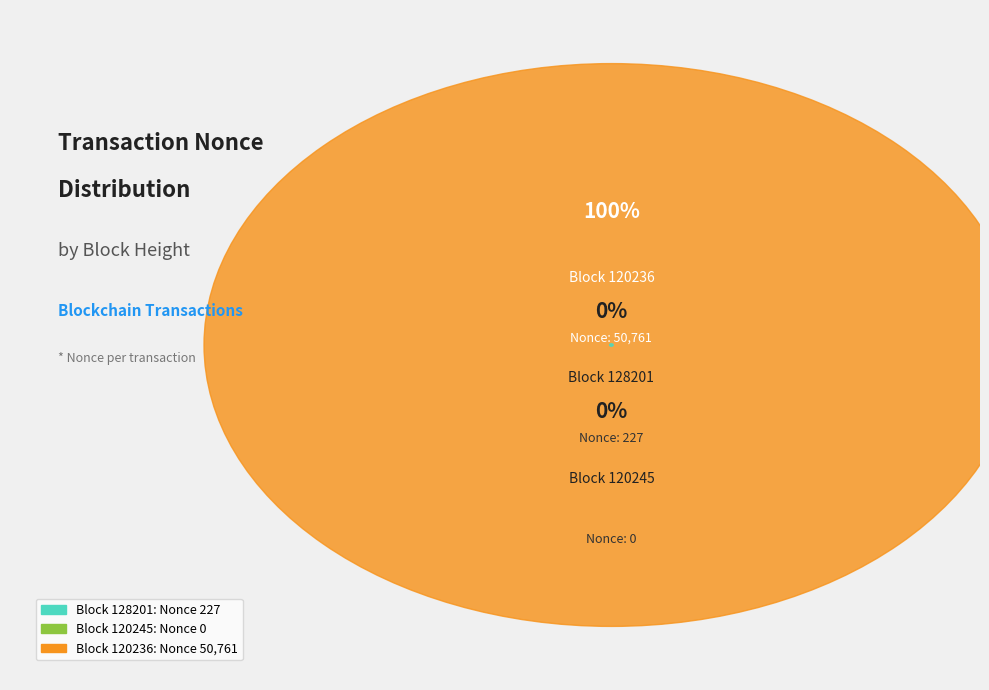

Is there a majority slice in this chart?

Yes